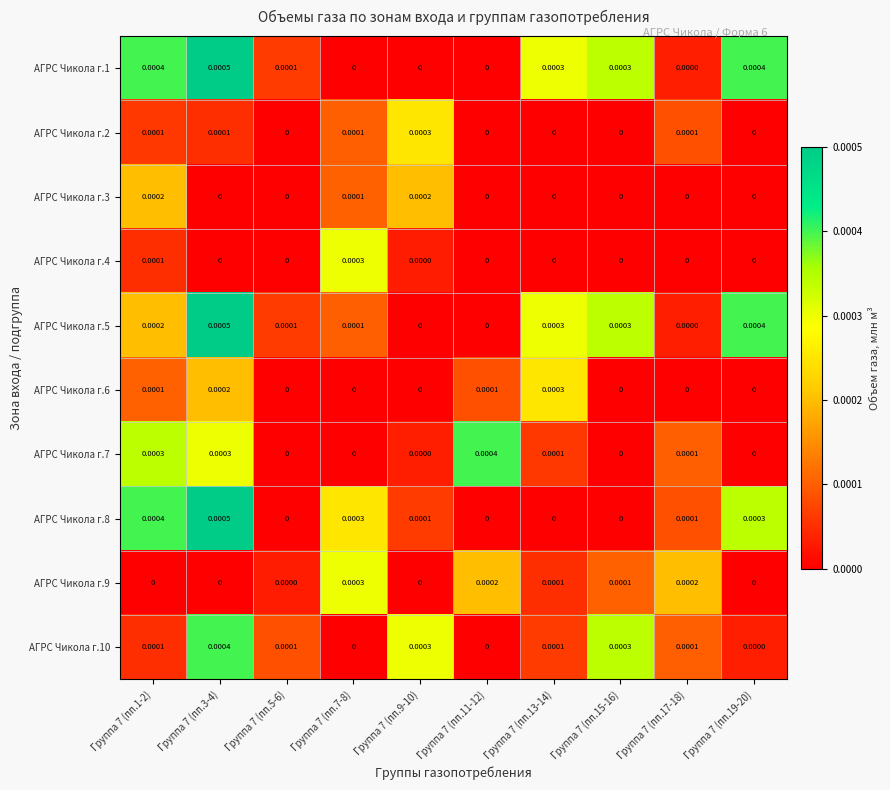

How many data points does each series have?

10